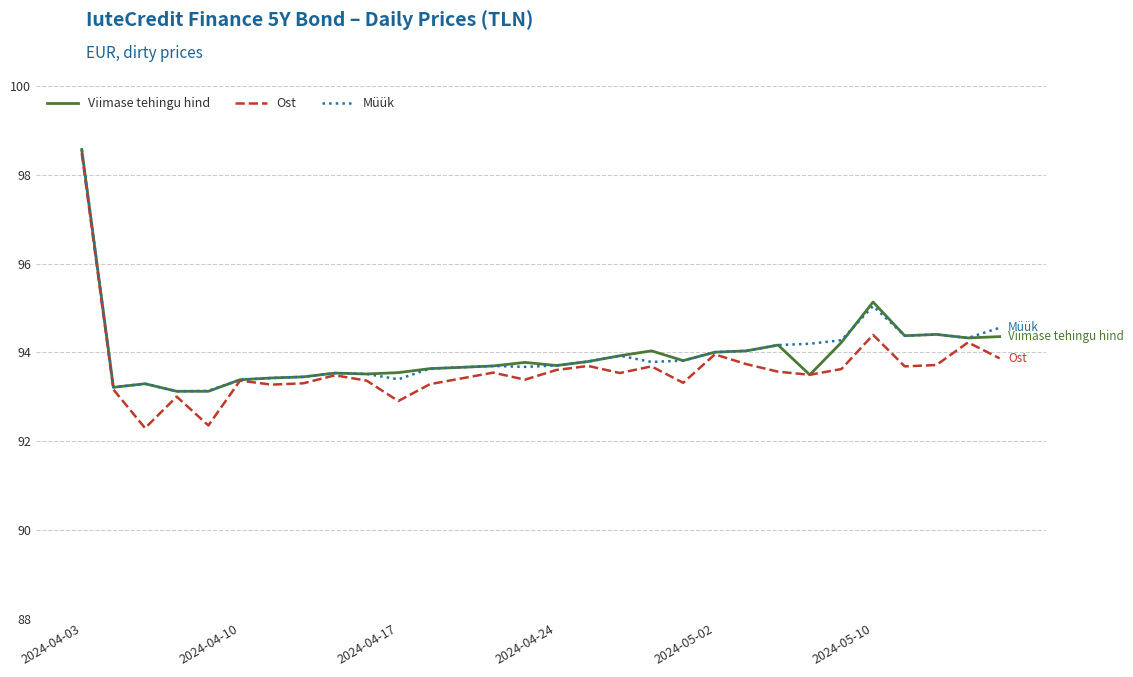

How many lines are shown in the chart?

3